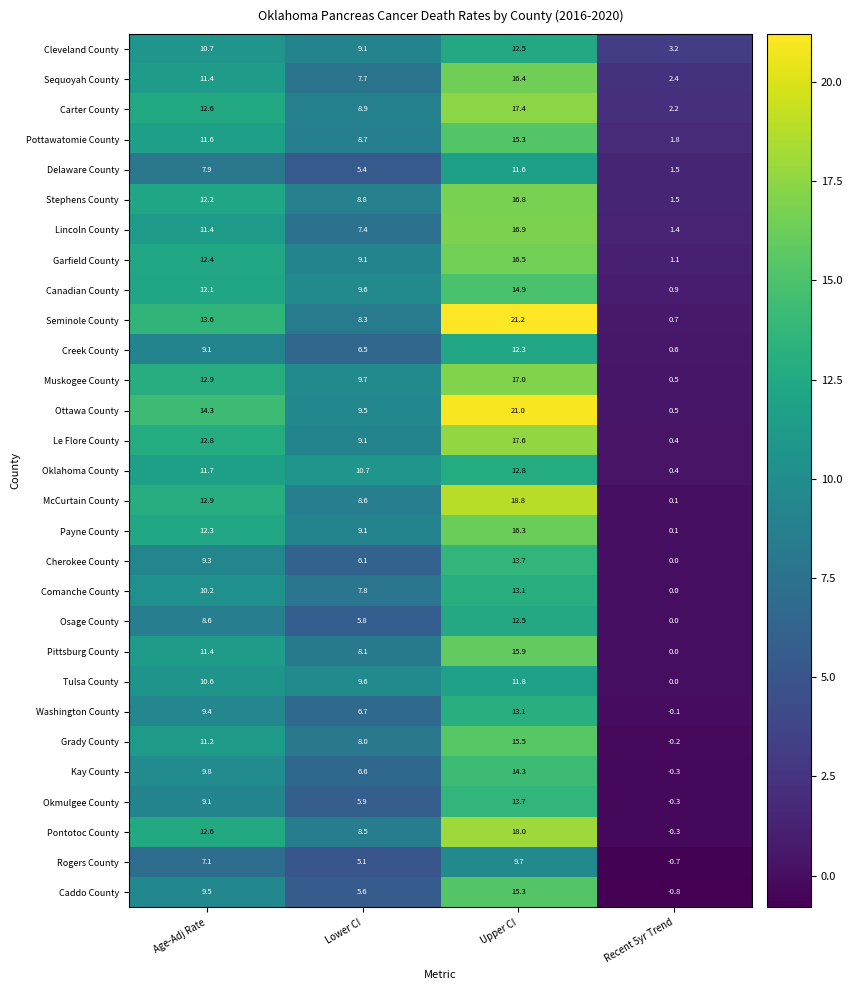

What is the difference between the highest and lowest values at Age-Adj Rate?

7.2